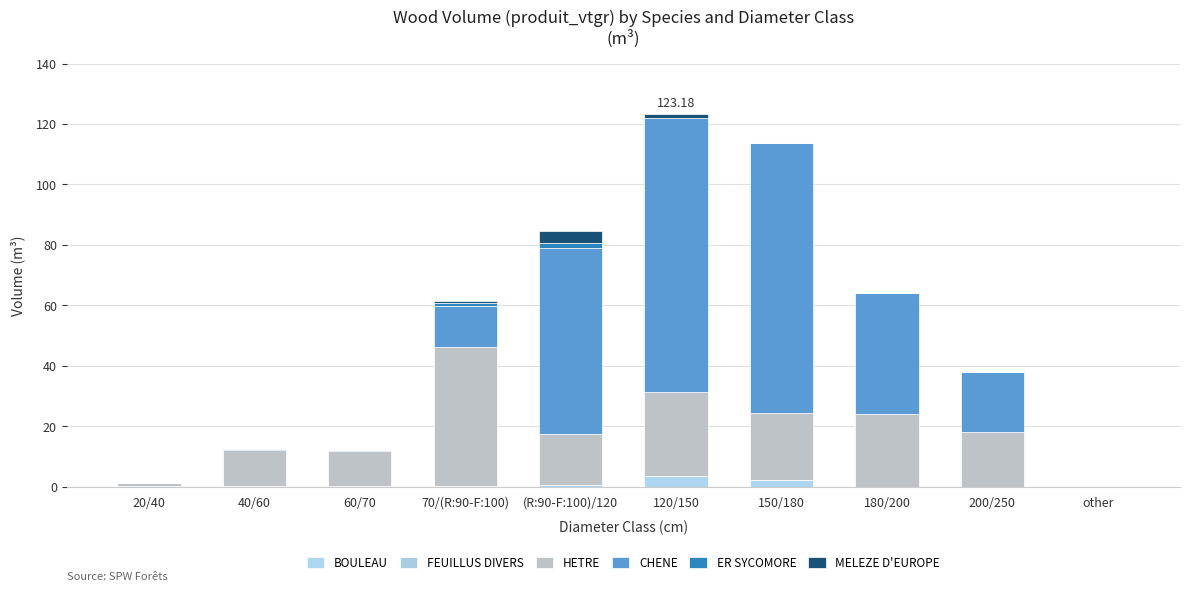

Are the bars grouped side by side (vs. stacked)?

No